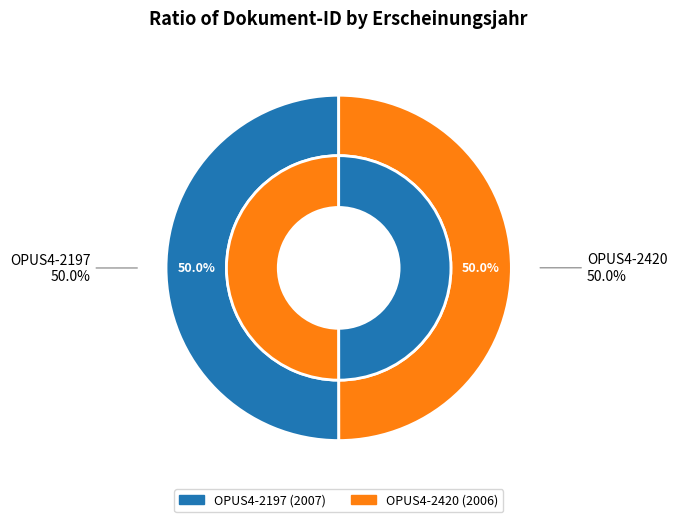

Is the sum of OPUS4-2420 and OPUS4-2197 greater than half?

Yes